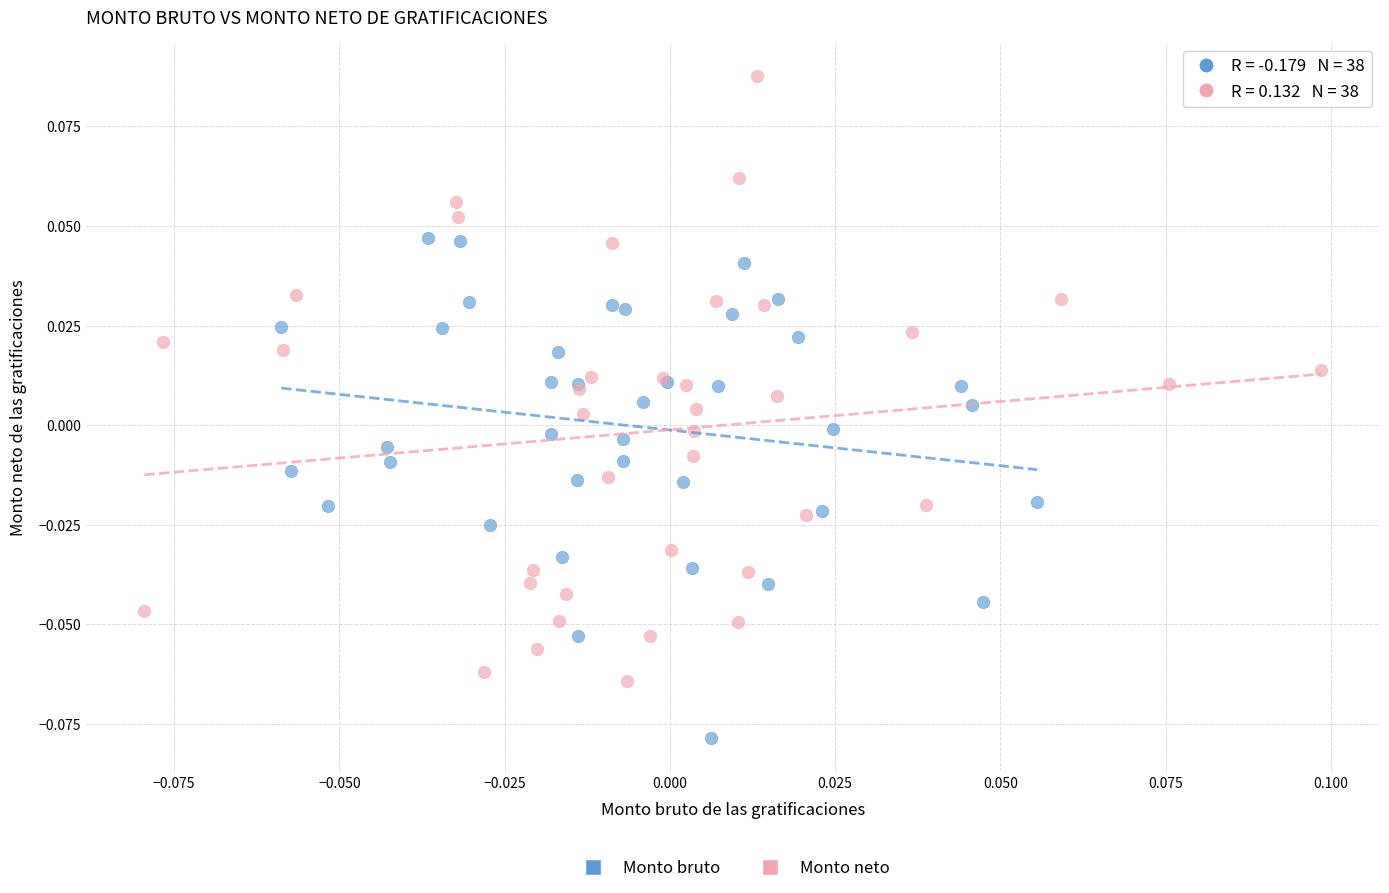

What are all the series names shown in the legend?

Monto bruto, Monto neto